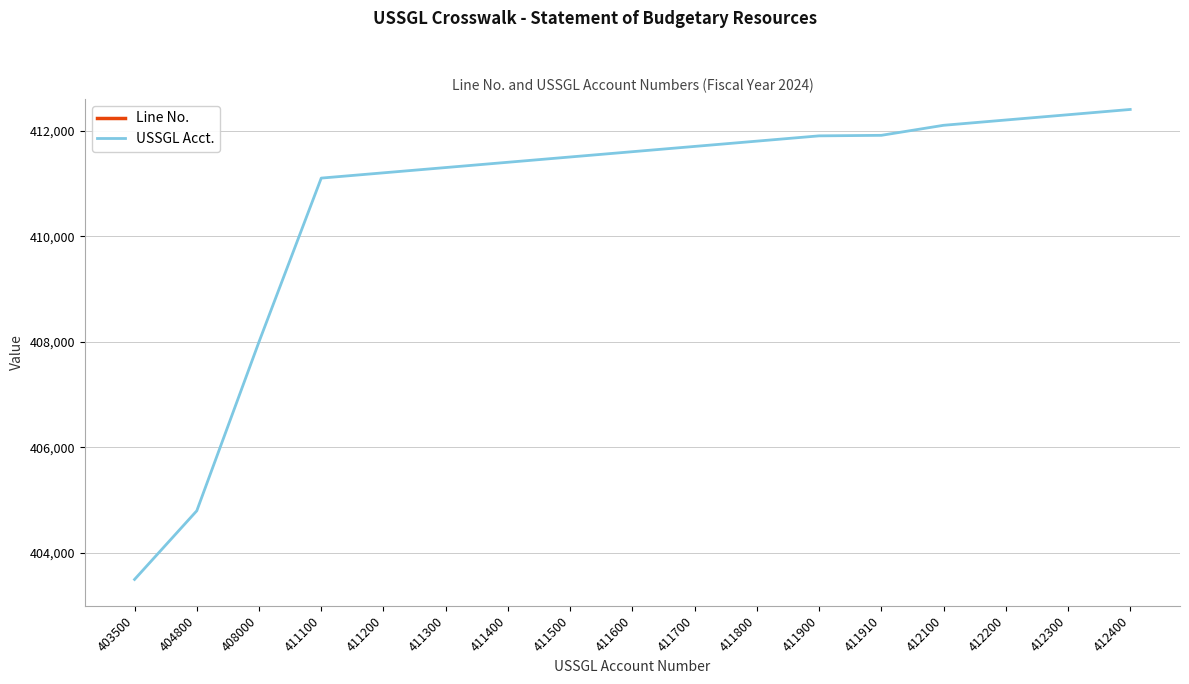

List the series in order of their overall mean, highest first.

USSGL Acct., Line No.